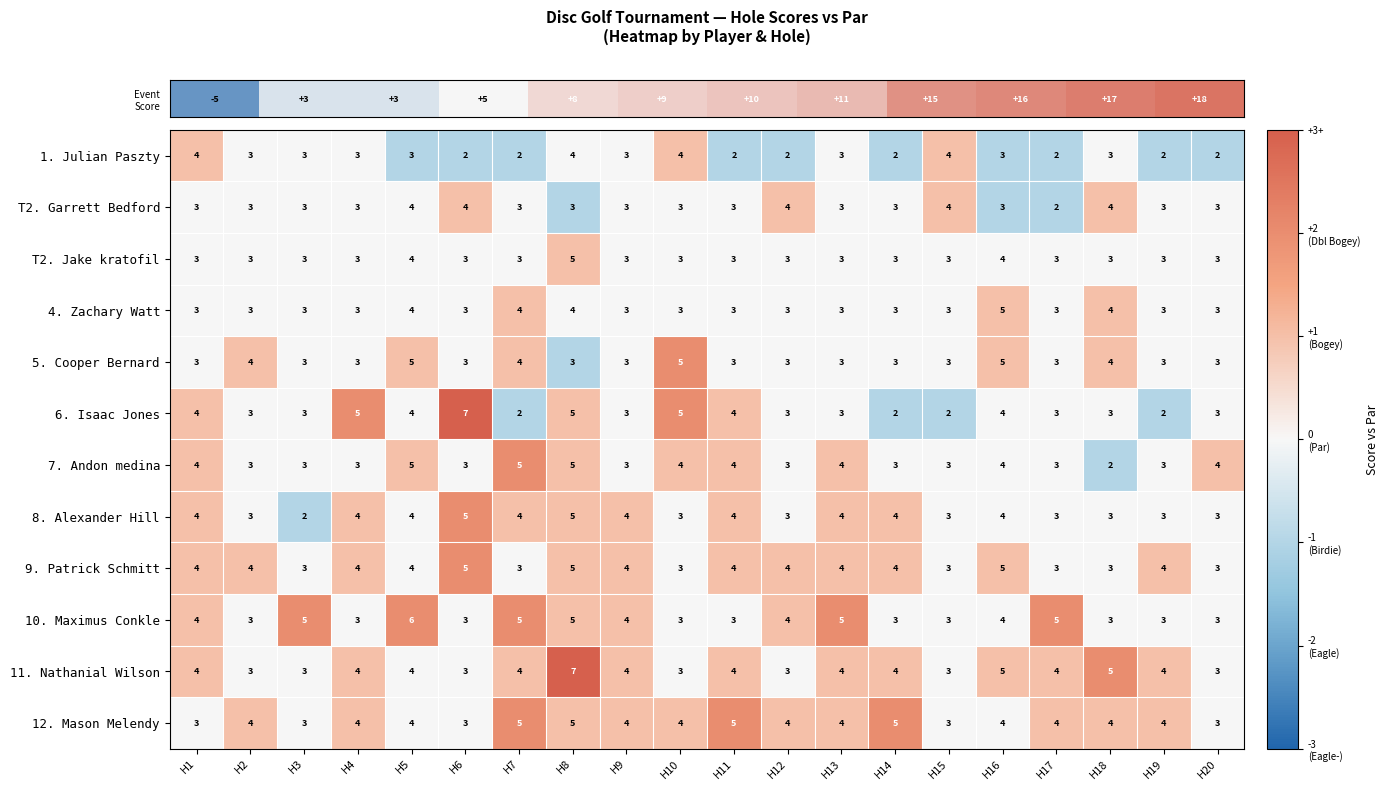

Count the 12. Mason Melendy values in the range 4 to 5.

15